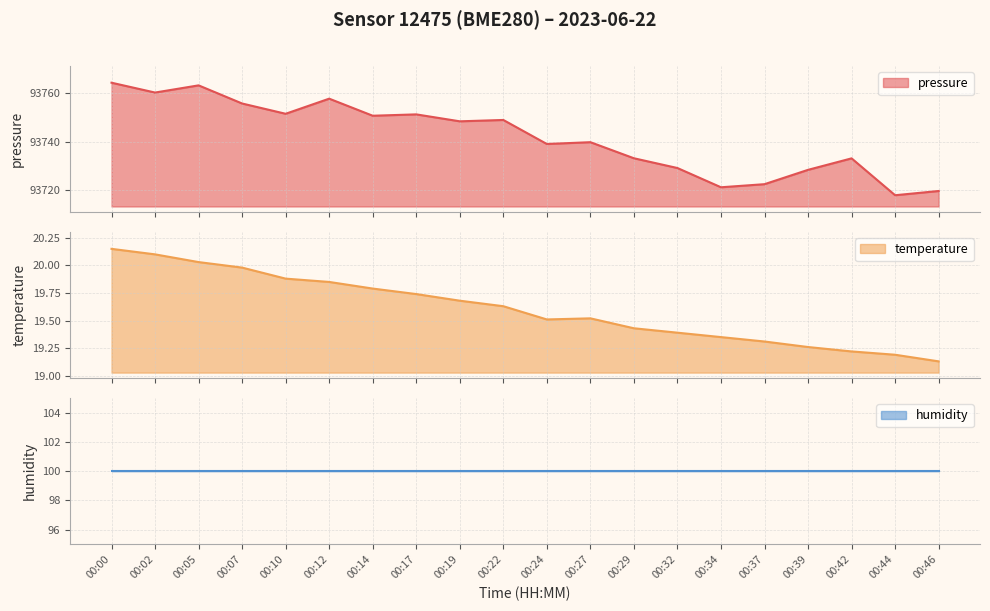

What is the minimum value for pressure?

93717.8